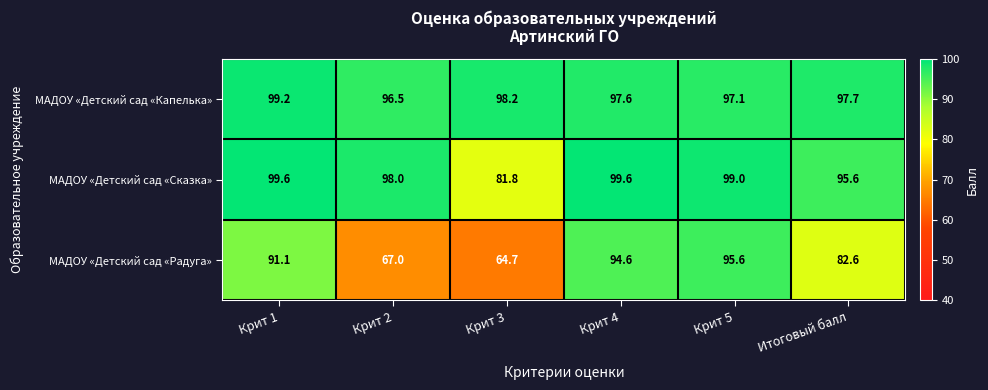

What is the difference between the maximum and minimum values in the МАДОУ «Детский сад «Радуга» series?

30.9